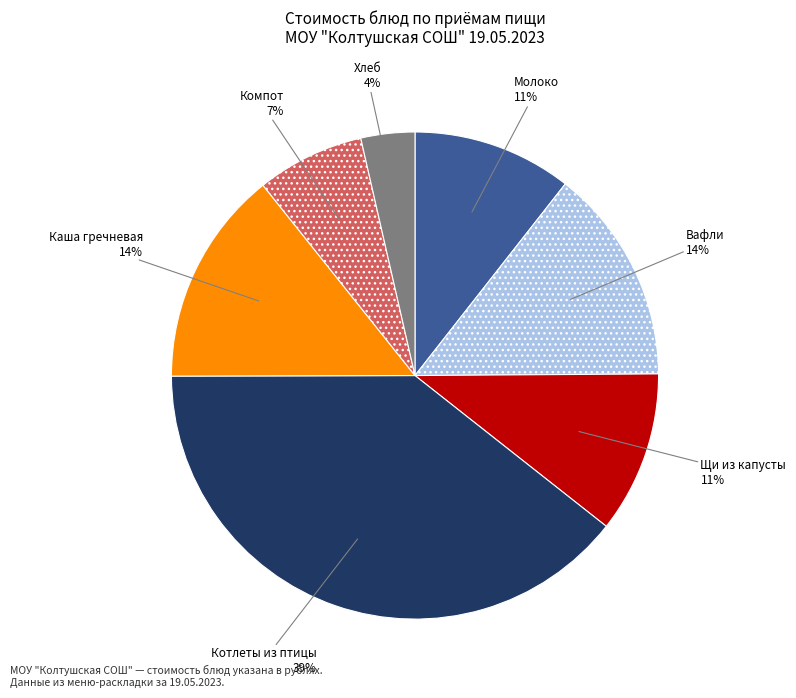

The Хлеб slice represents 18% of the pie. True or false?

False